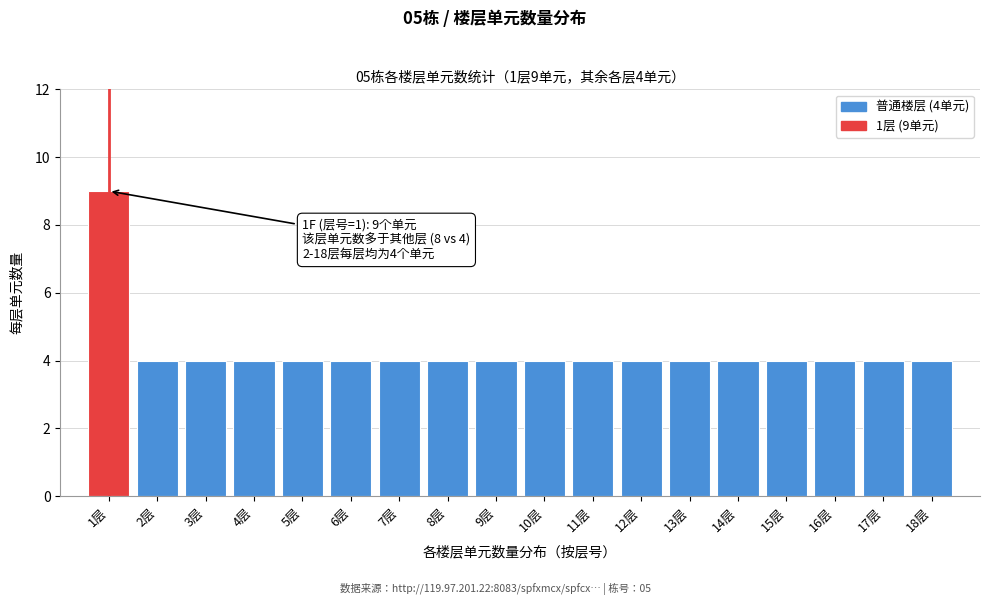

Reading right to left, what are all the values shown in this chart?

18层=4	17层=4	16层=4	15层=4	14层=4	13层=4	12层=4	11层=4	10层=4	9层=4	8层=4	7层=4	6层=4	5层=4	4层=4	3层=4	2层=4	1层=9